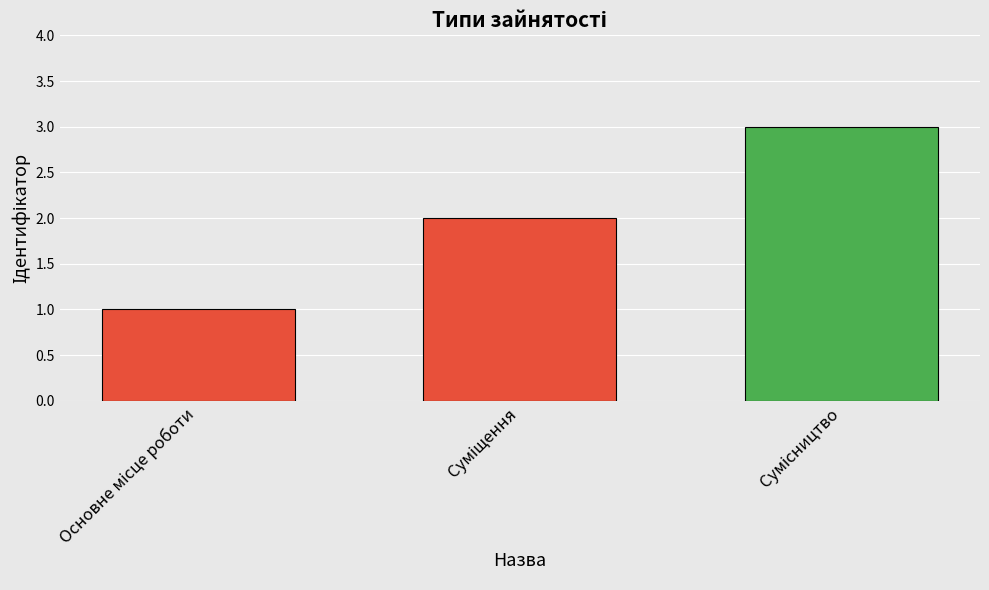

How many data points does each series have?

3